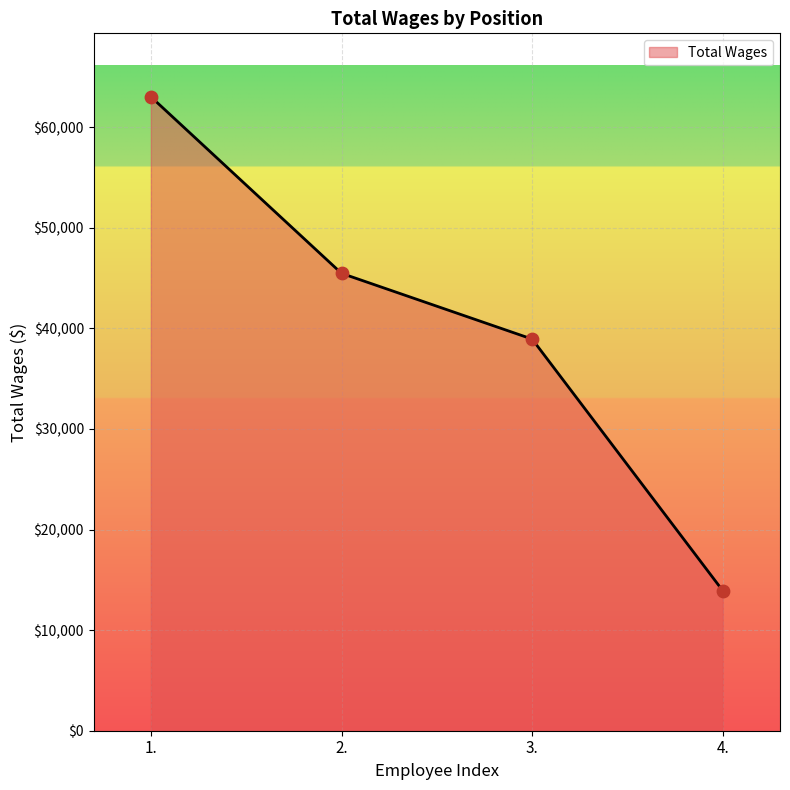

Which has a higher value, 3. or 4.?

3.